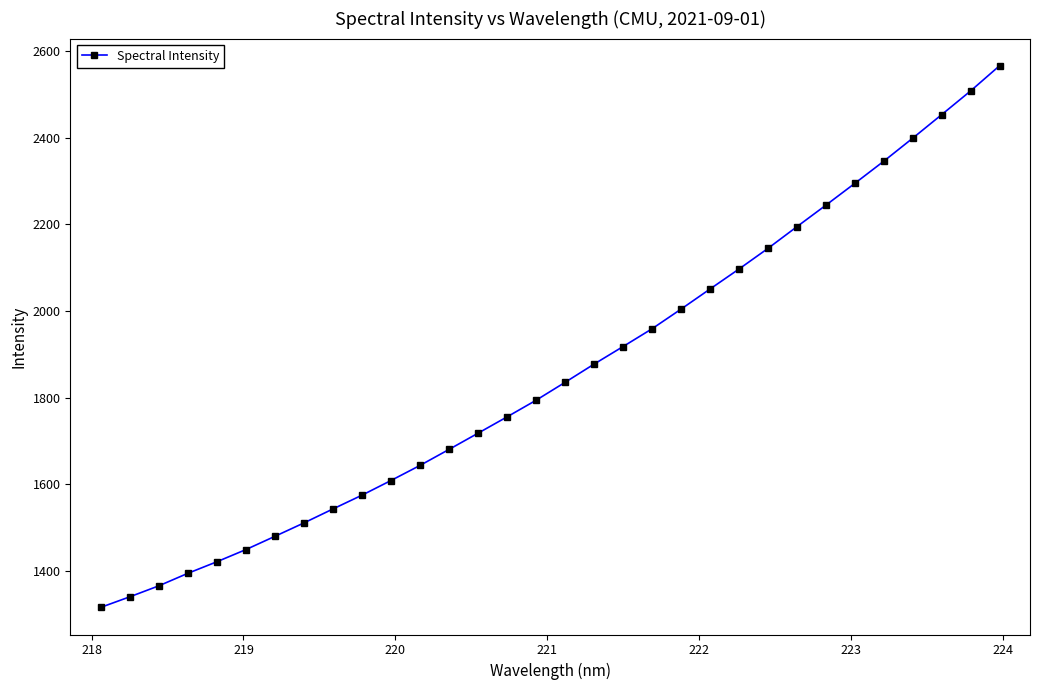

How many data points are less than 1835?

16